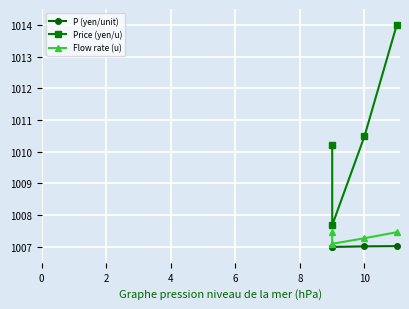

What is the maximum value shown in the chart?

1014.0